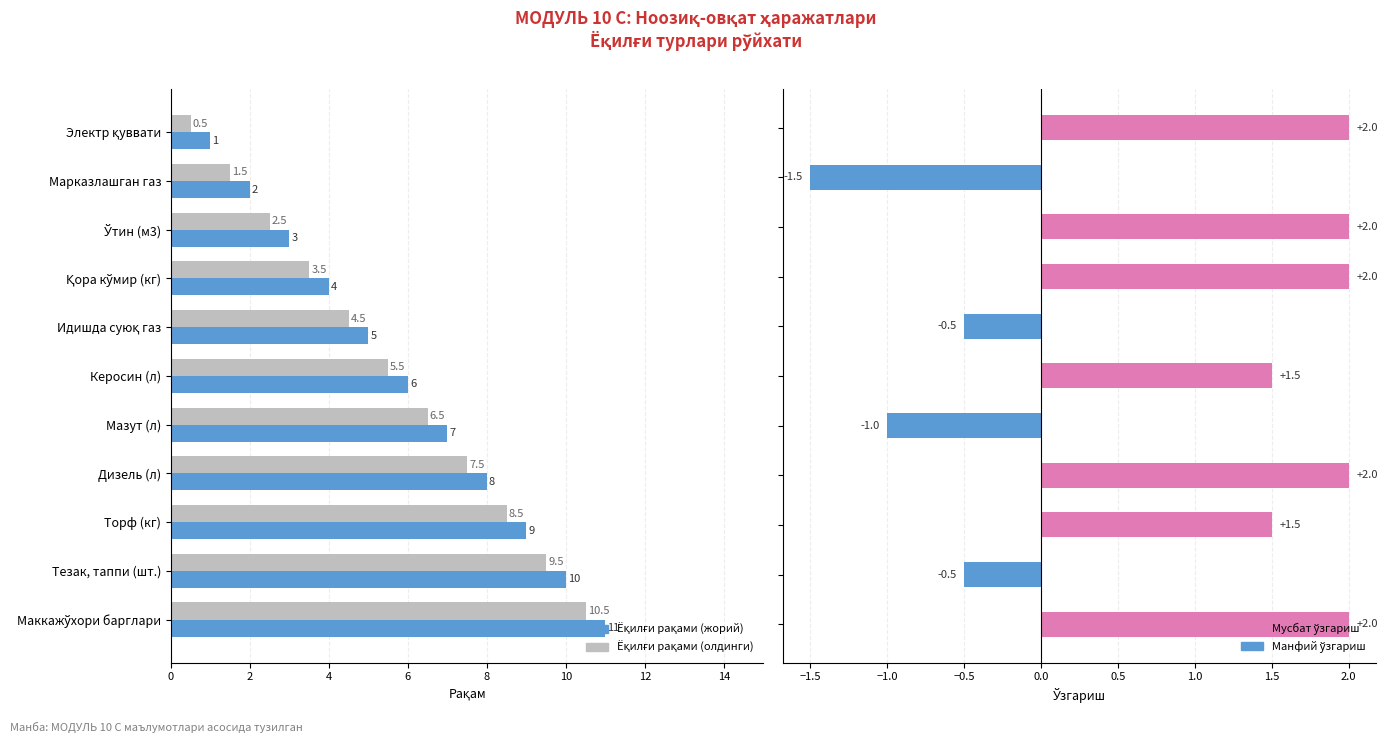

What is the label of the 7th bar from the right?

8